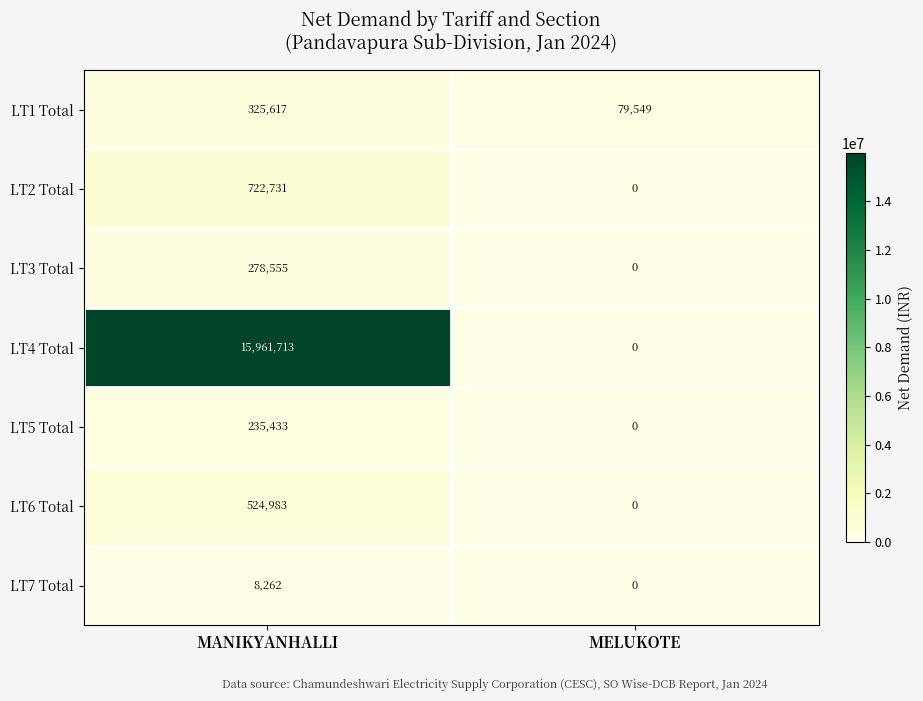

Which series has the largest total across all categories?

LT4 Total